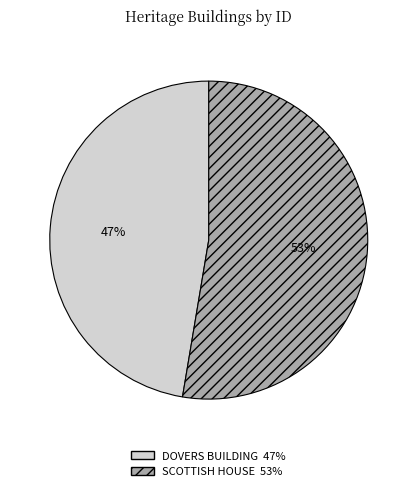

The DOVERS BUILDING slice represents 47% of the pie. True or false?

True